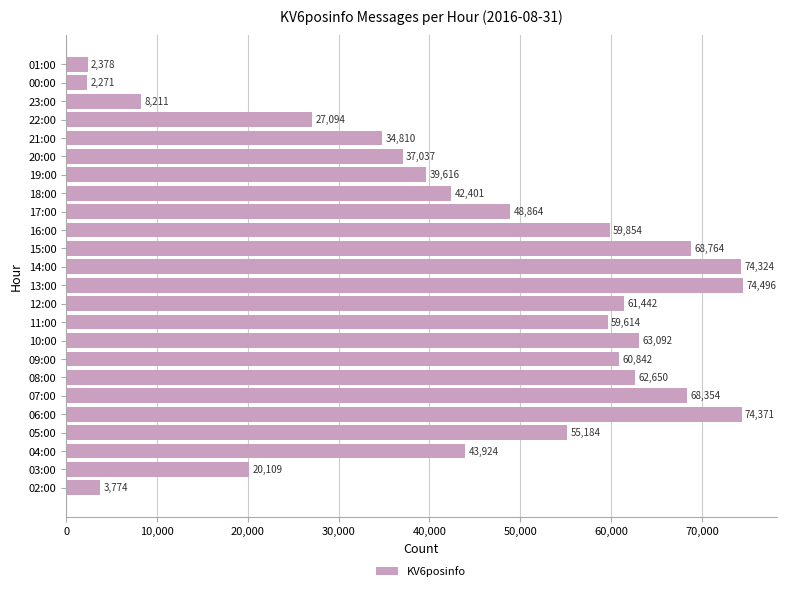

The value at 06:00 is 74371. True or false?

True